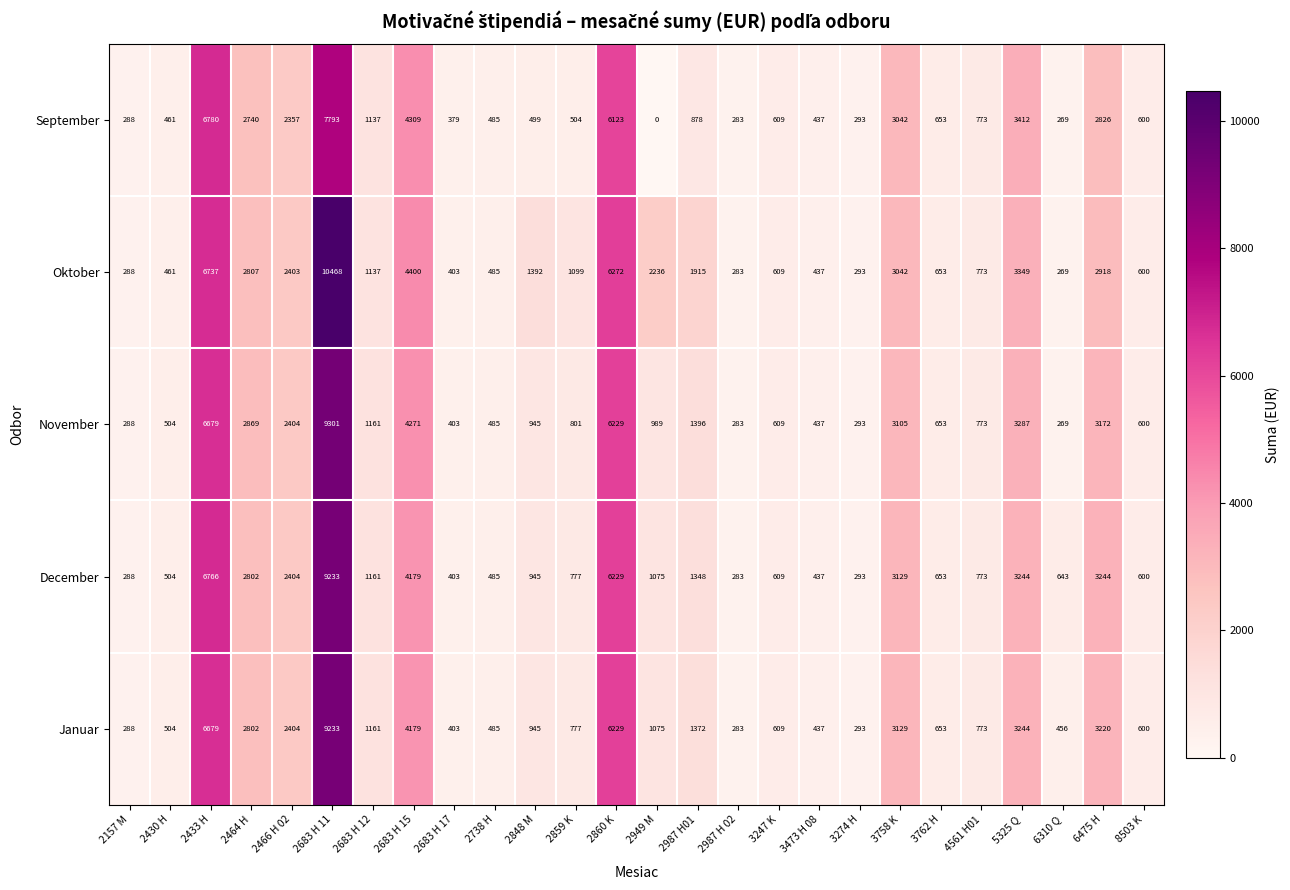

How many series are shown in this chart?

5